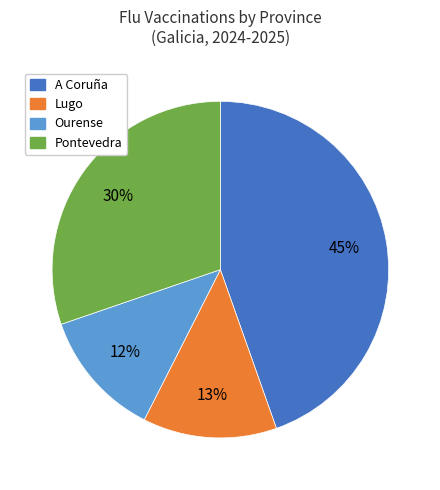

Combined, do Pontevedra and A Coruña account for over 50%?

Yes